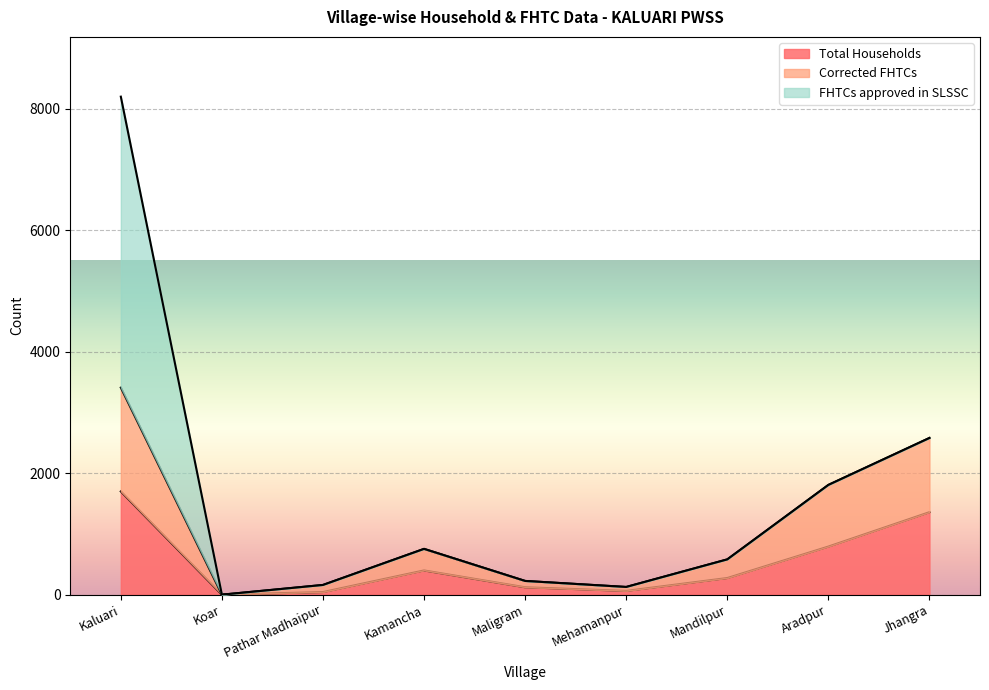

At which label does Total Households first exceed 274?

Kaluari